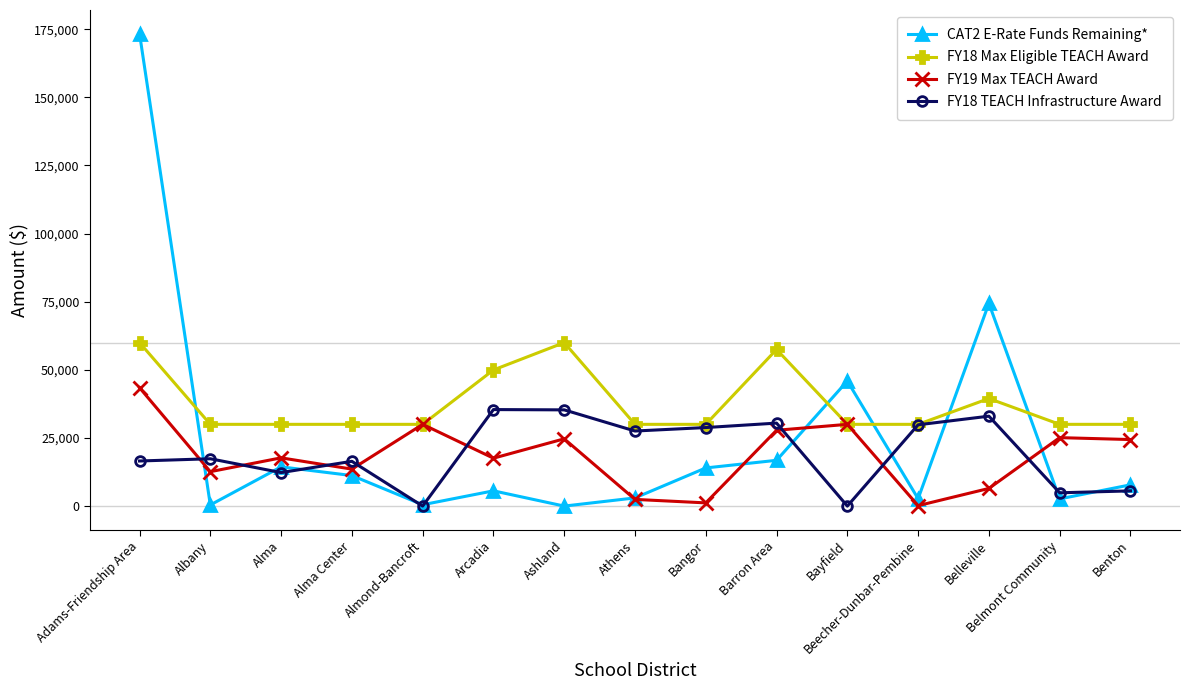

List the series in order of their peak value, lowest first.

FY18 TEACH Infrastructure Award, FY19 Max TEACH Award, FY18 Max Eligible TEACH Award, CAT2 E-Rate Funds Remaining*